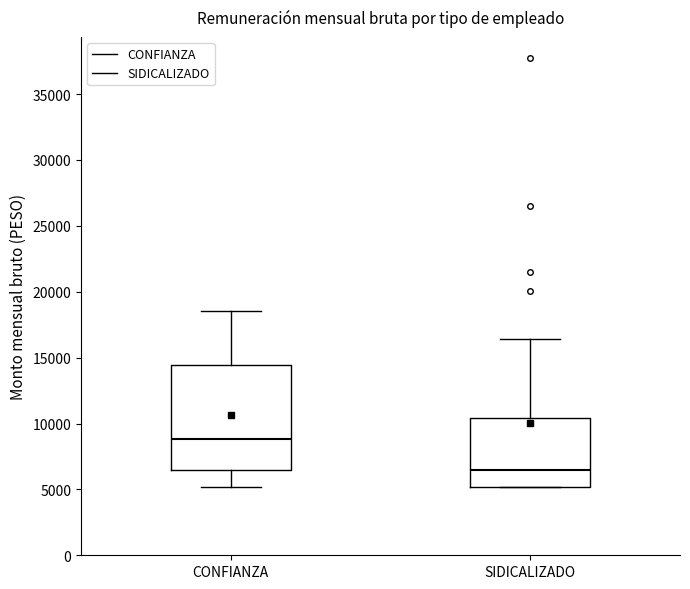

Reading left to right, read every box against the y-axis: the position of its median line, the range the box covers, and the ends of its whiskers. The values are not printed on the chart, so give them approximately, as read against the axis.

CONFIANZA: median 9000, box 6500 to 14500, whiskers 5000 to 18500
SIDICALIZADO: median 6500, box 5000 to 10500, whiskers 5000 to 16500